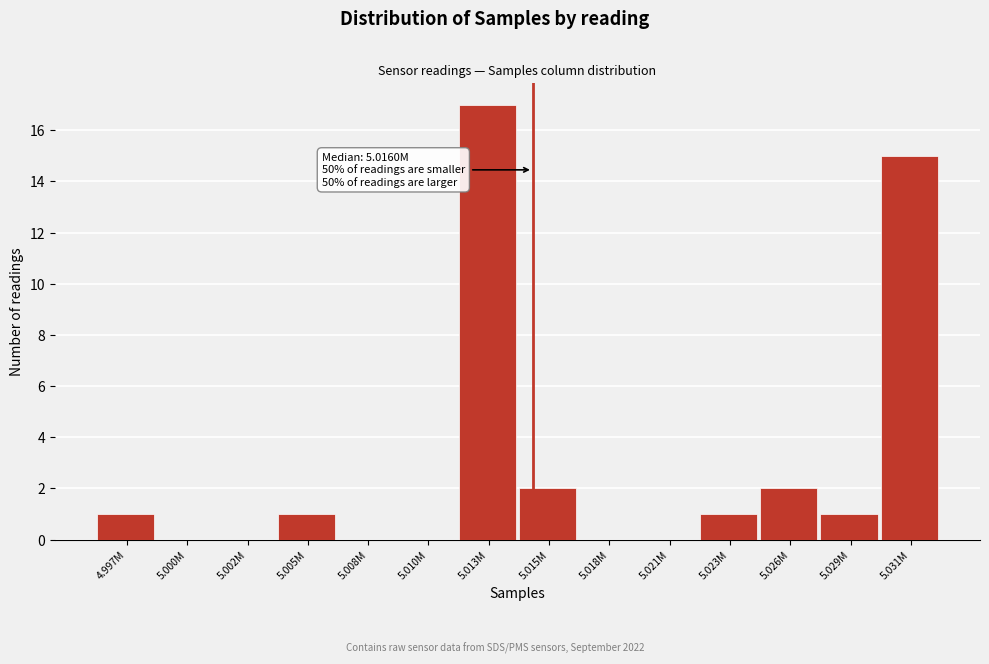

Reading right to left, transcribe all the data shown in this chart.

5.031M=15	5.029M=1	5.026M=2	5.023M=1	5.021M=0	5.018M=0	5.015M=2	5.013M=17	5.010M=0	5.008M=0	5.005M=1	5.002M=0	5.000M=0	4.997M=1